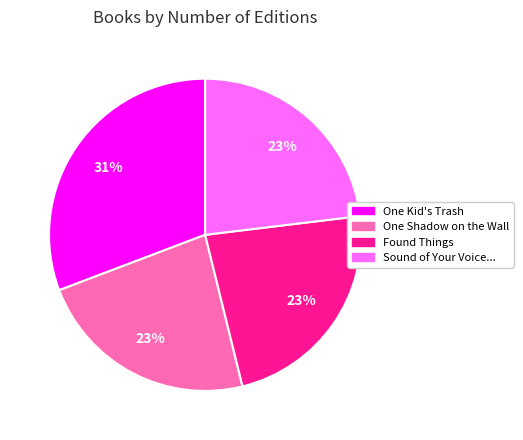

Is there a majority slice in this chart?

No